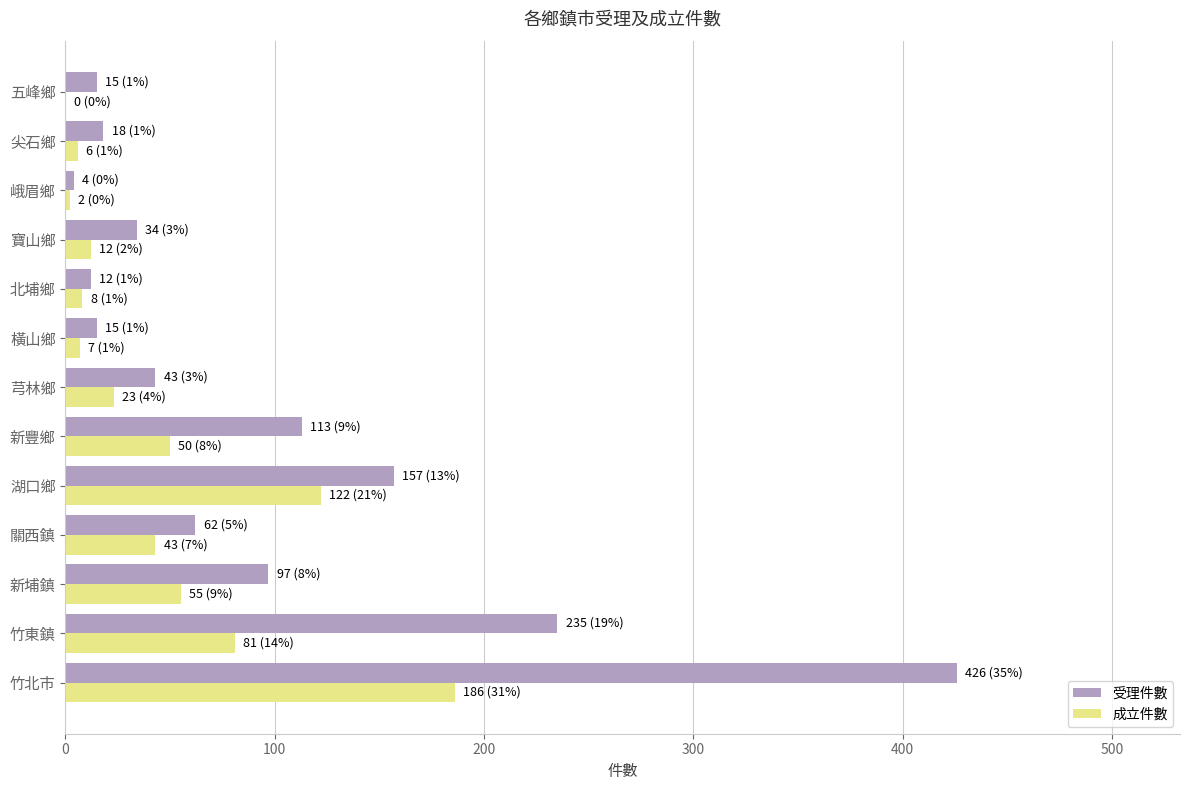

True or false: 受理件數 has a value of 34 at 寶山鄉.

True